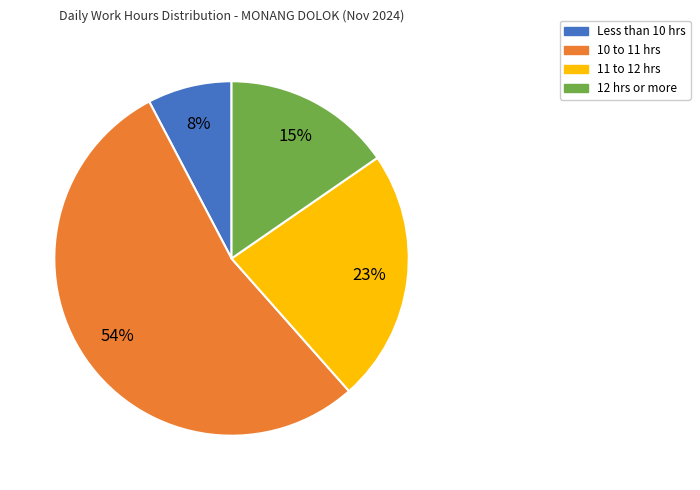

Combined, do 12 hrs or more and 10 to 11 hrs account for over 50%?

Yes